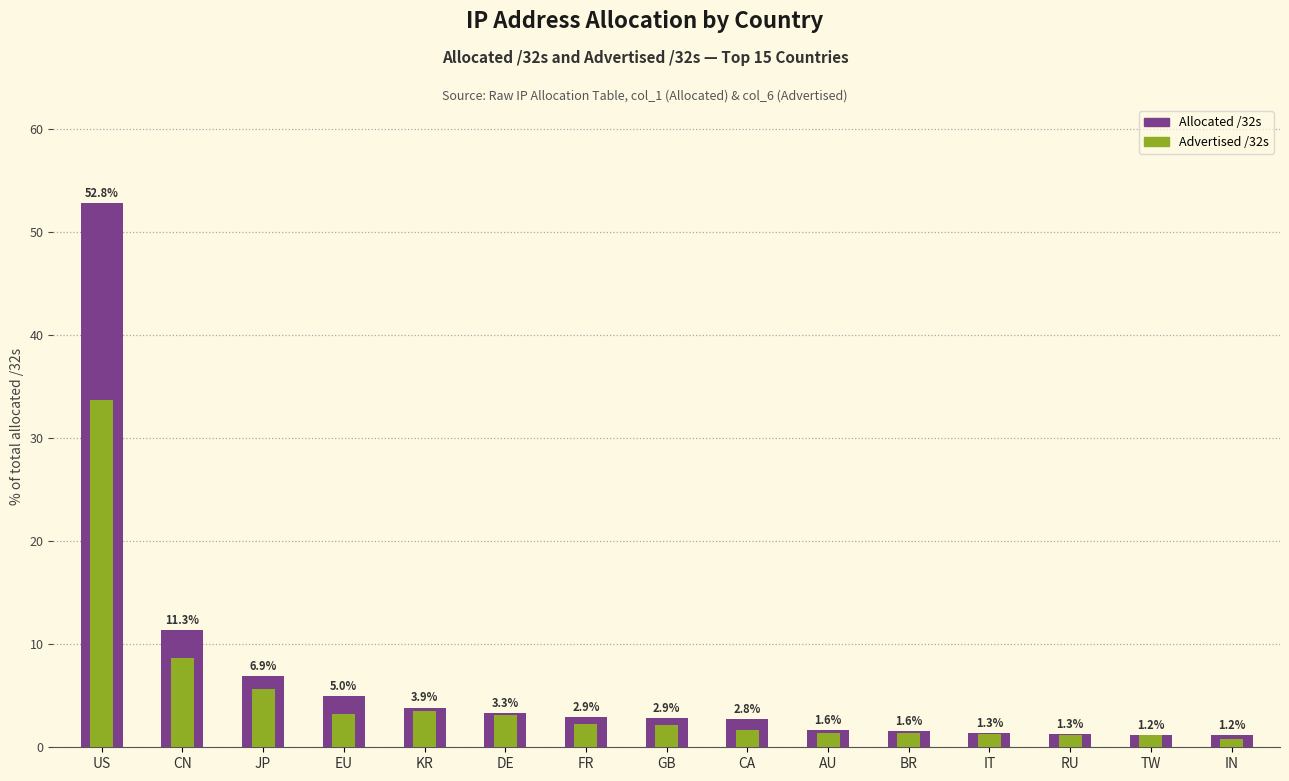

Reading left to right, list all the values displayed in this chart.

Allocated /32s: US=52.8	CN=11.3	JP=6.9	EU=5.0	KR=3.9	DE=3.3	FR=2.9	GB=2.9	CA=2.8	AU=1.6	BR=1.6	IT=1.3	RU=1.3	TW=1.2	IN=1.2
Advertised /32s: US=33.7	CN=8.7	JP=5.6	EU=3.3	KR=3.6	DE=3.2	FR=2.3	GB=2.2	CA=1.7	AU=1.4	BR=1.4	IT=1.3	RU=1.2	TW=1.1	IN=0.8